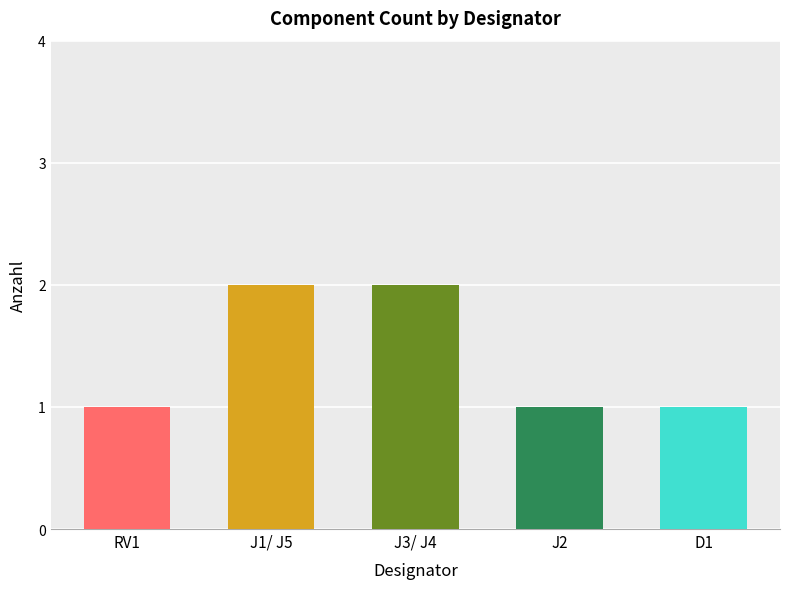

What is the sum of the values at J2 and J1/ J5?

3